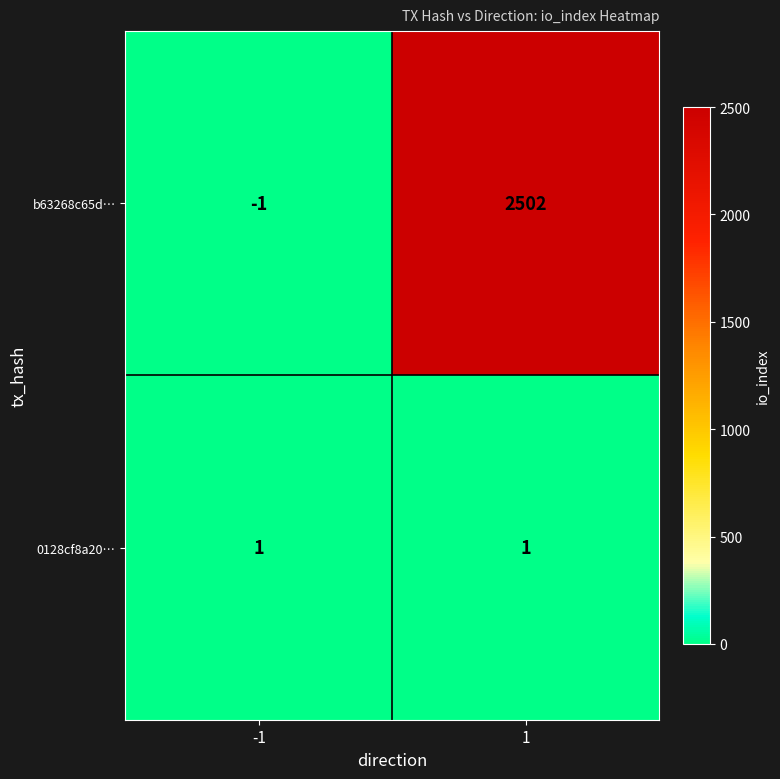

Reading left to right, transcribe all the data shown in this chart.

b63268c65d…: -1=-1	1=2502
0128cf8a20…: -1=1	1=1